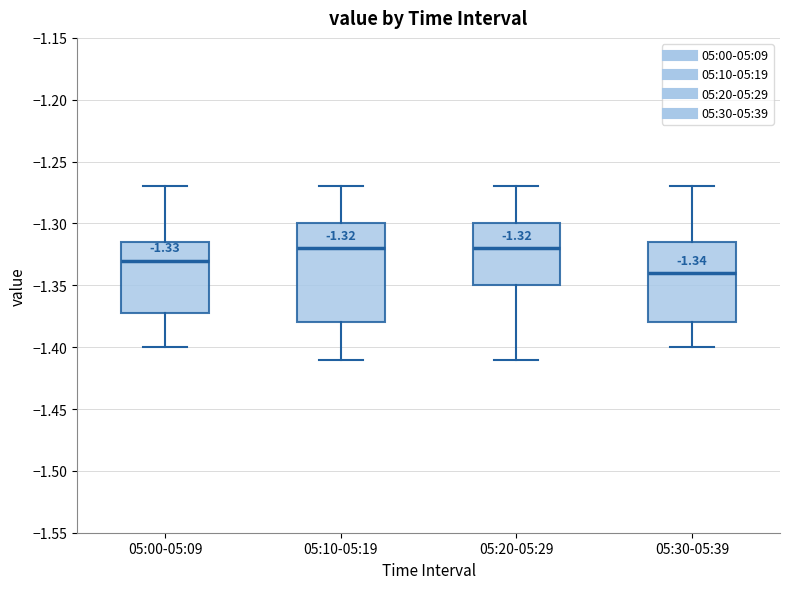

Which box is the tallest, from its lower edge to its upper edge?

05:10-05:19